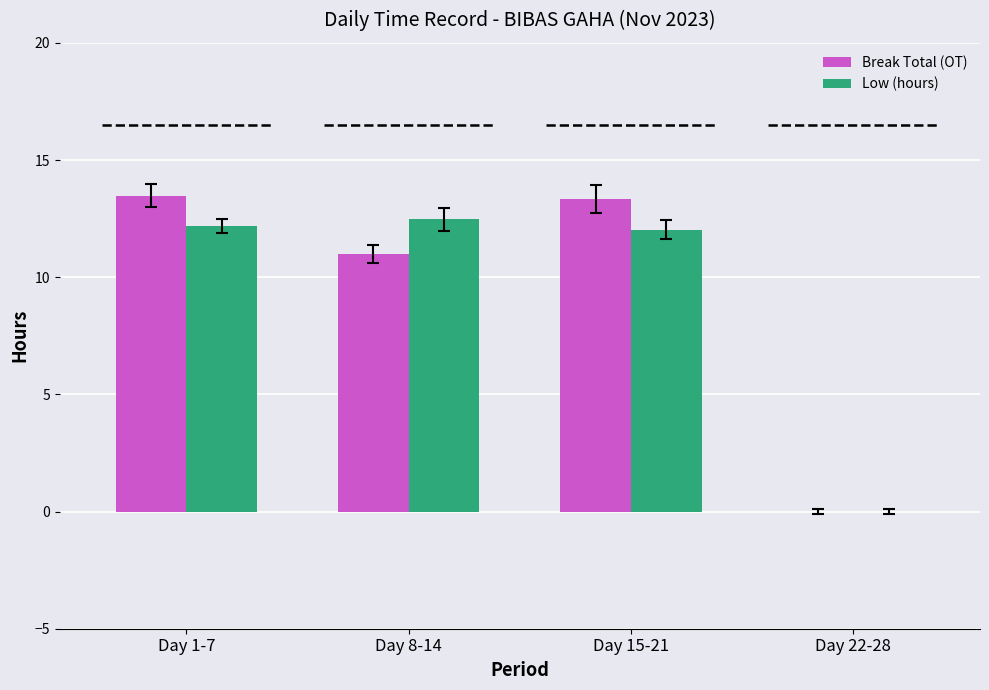

Where does the Break Total (OT) series first go above 13?

Day 1-7